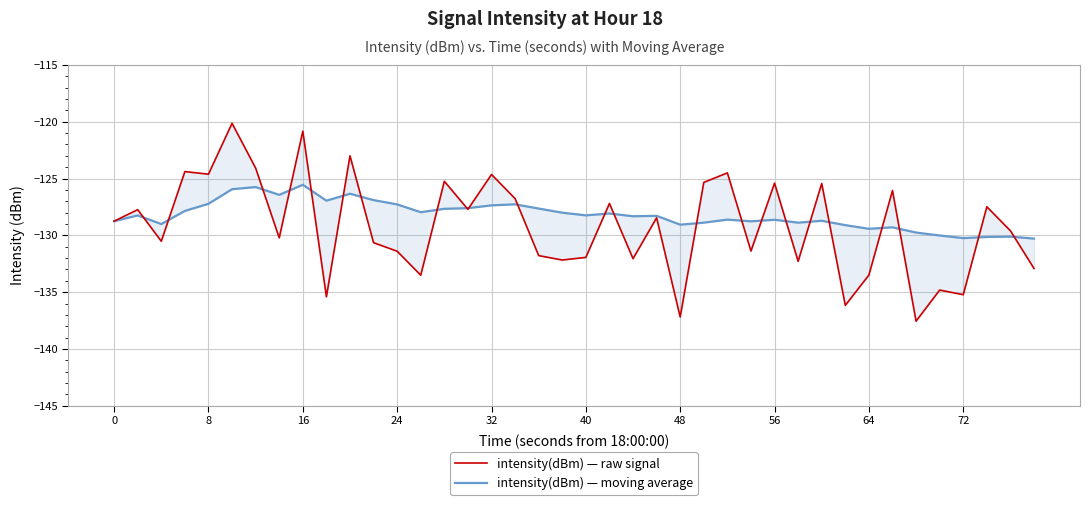

What is the value of the intensity(dBm) — moving average point at the 4th from the left?

-127.8